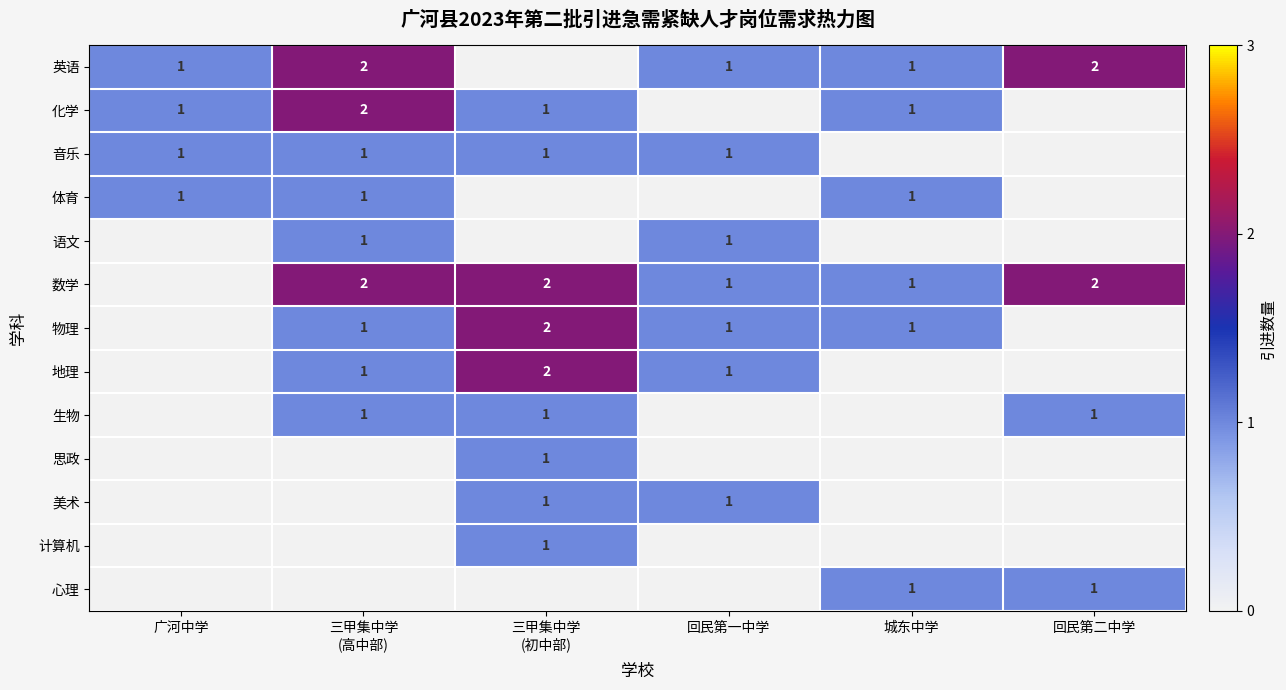

True or false: 数学 has a value of 1 at 回民第二中学.

False